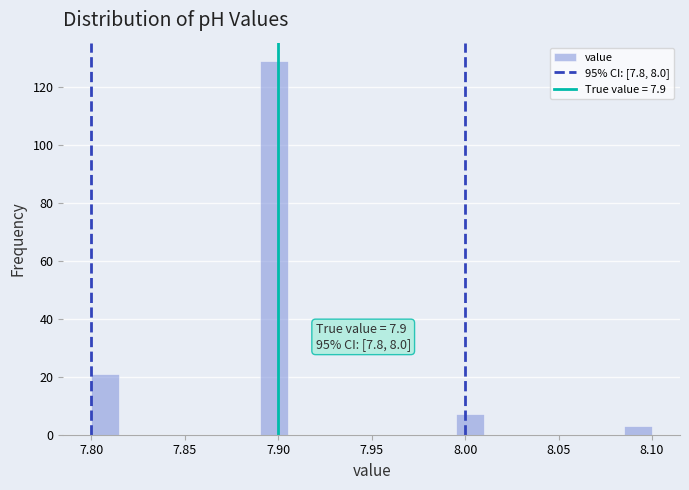

Read against the x-axis, roughly where is the centre of the tallest bar?

7.900